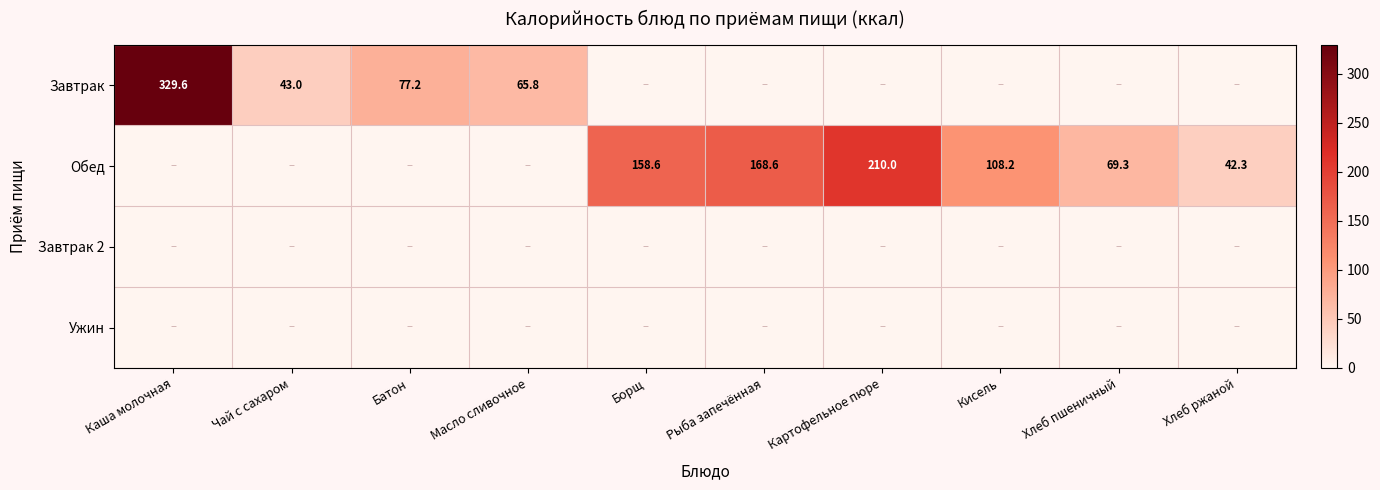

Is it true that Обед equals 69.3 at Хлеб пшеничный?

True